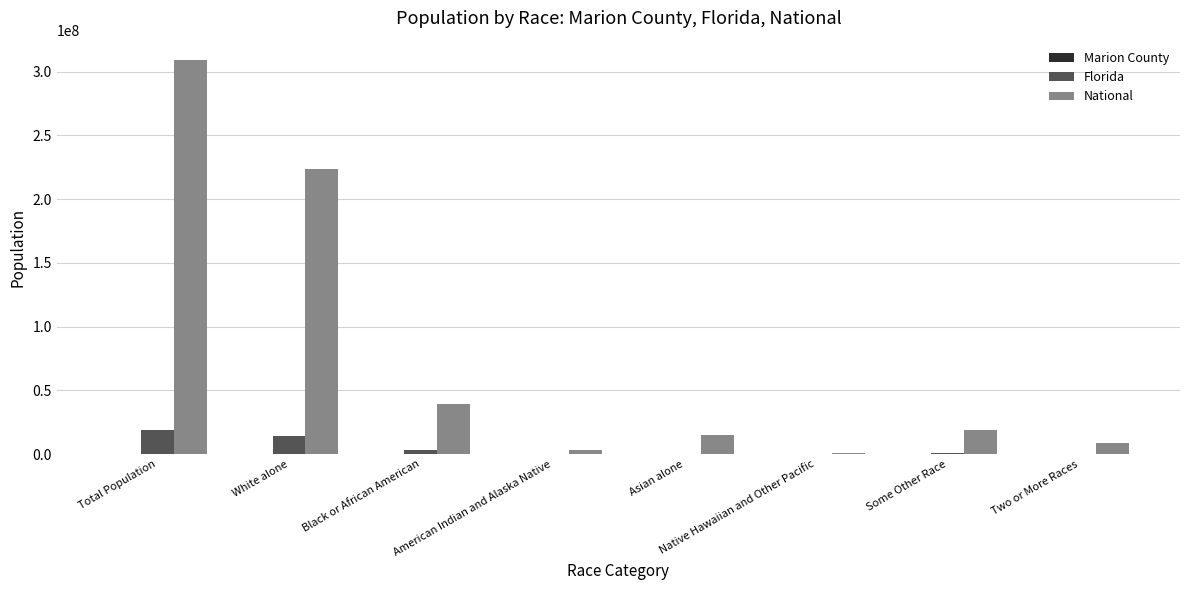

Does the chart contain stacked bars?

No